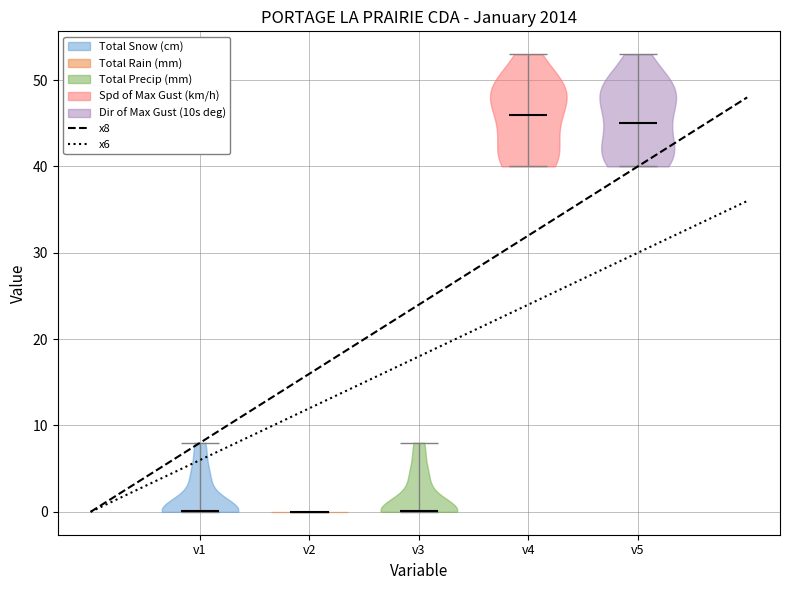

Reading left to right, read every violin against the y-axis: where its median line is, and the lowest and highest points it reaches. The values are not printed on the chart, so give them approximately, as read against the axis.

v1: median line 0, lowest point 0, highest point 8
v2: median line 0, lowest point 0, highest point 0
v3: median line 0, lowest point 0, highest point 8
v4: median line 46, lowest point 40, highest point 53
v5: median line 45, lowest point 40, highest point 53